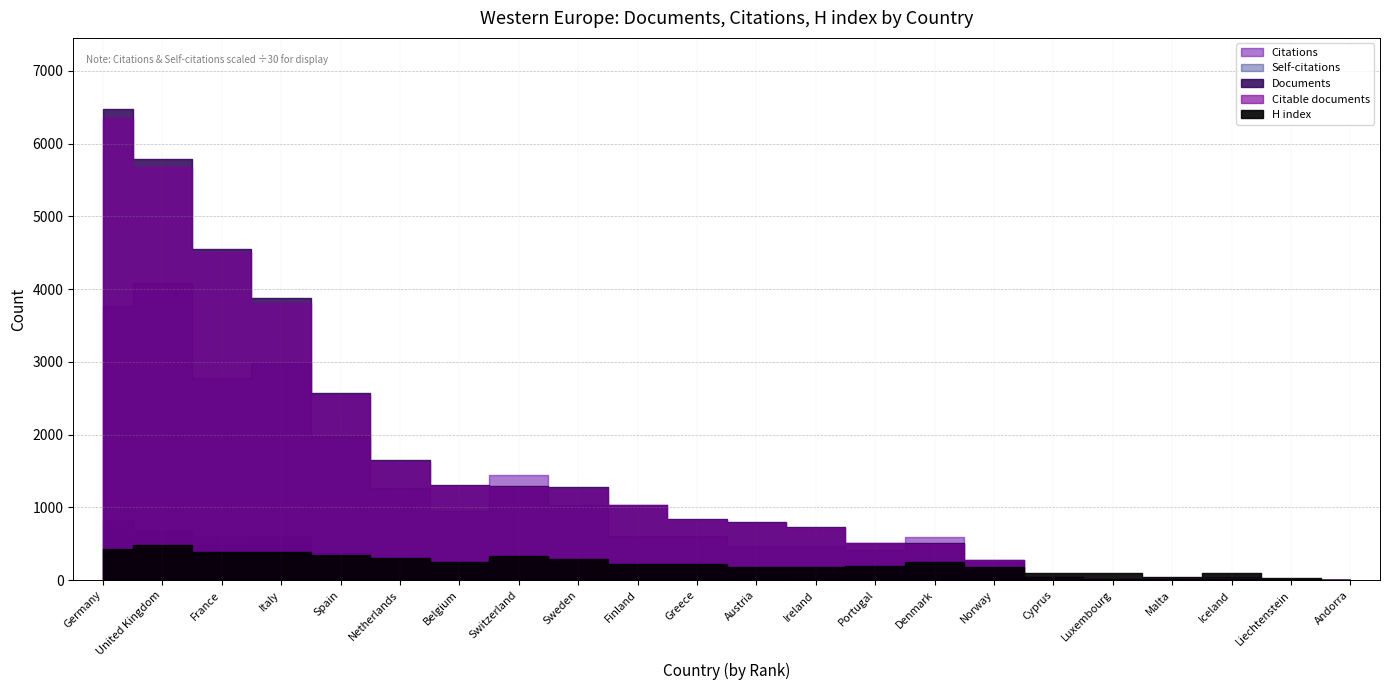

List the labels in order of Citable documents value, smallest first.

Andorra, Liechtenstein, Iceland, Malta, Luxembourg, Cyprus, Norway, Denmark, Portugal, Ireland, Austria, Greece, Finland, Sweden, Switzerland, Belgium, Netherlands, Spain, Italy, France, United Kingdom, Germany